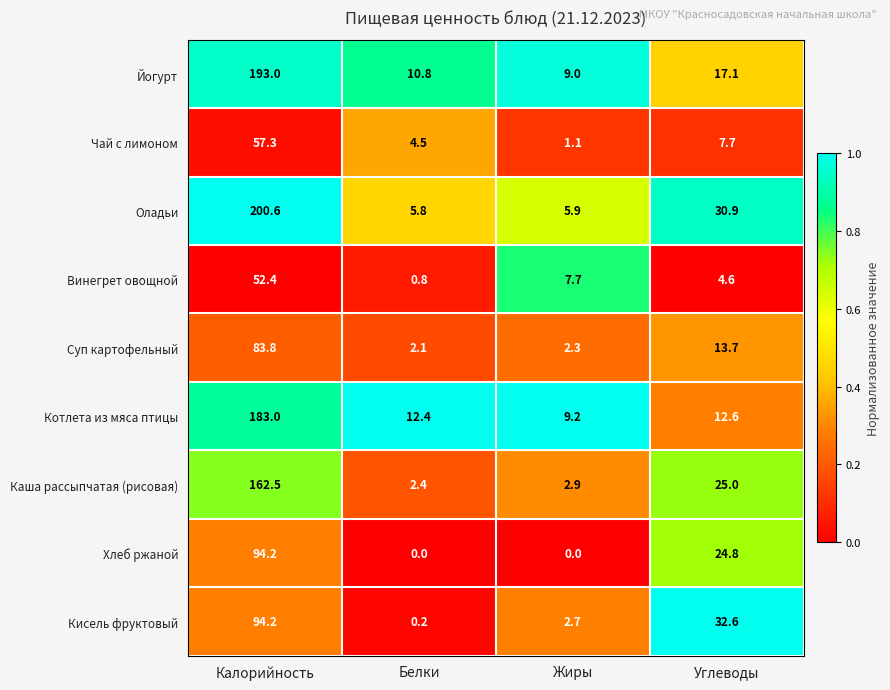

What is the difference between the highest and lowest values at Углеводы?

28.0